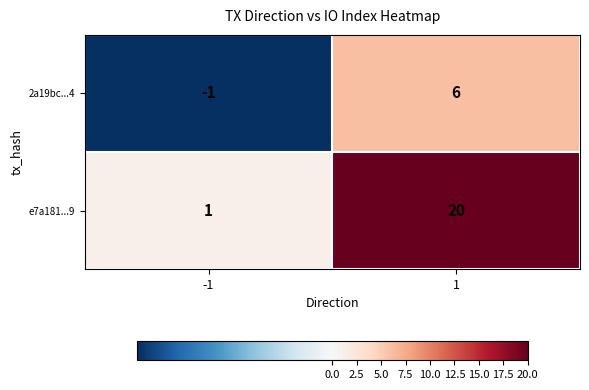

What is the maximum value for e7a181...9?

20